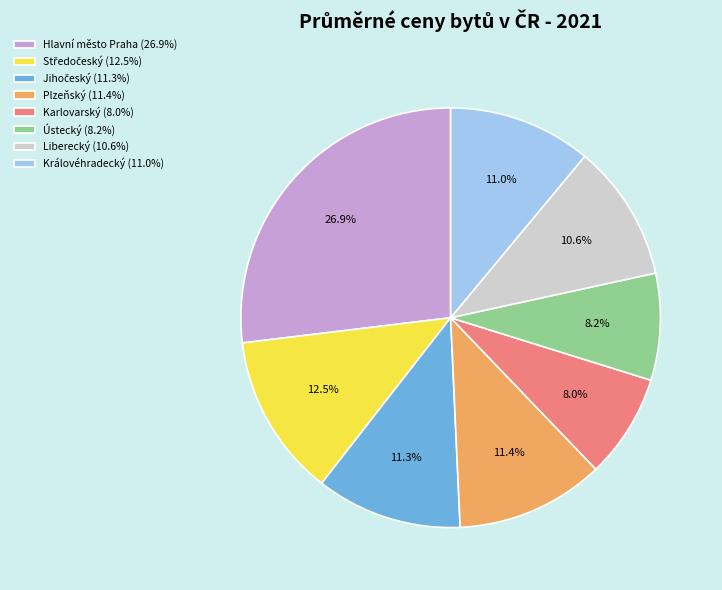

Is there any slice that represents more than half of the pie?

No